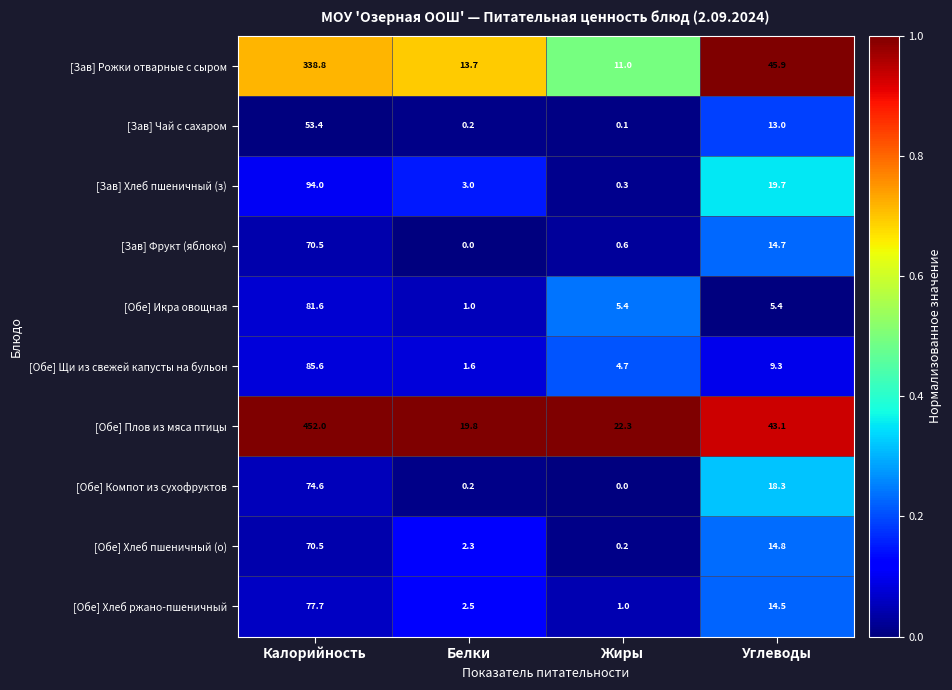

What is the total value across all series at Белки?

44.3